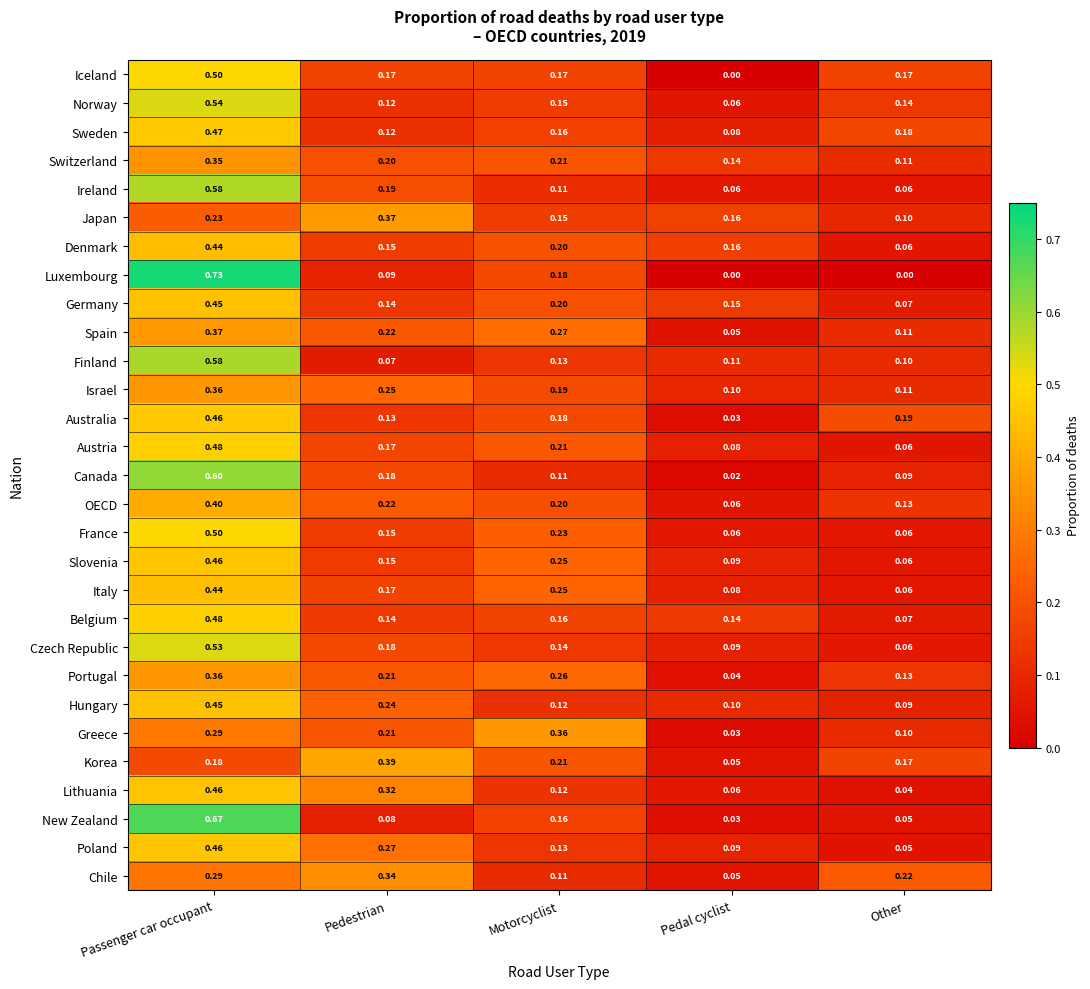

What is the difference between the highest and lowest values at Pedal cyclist?

0.2